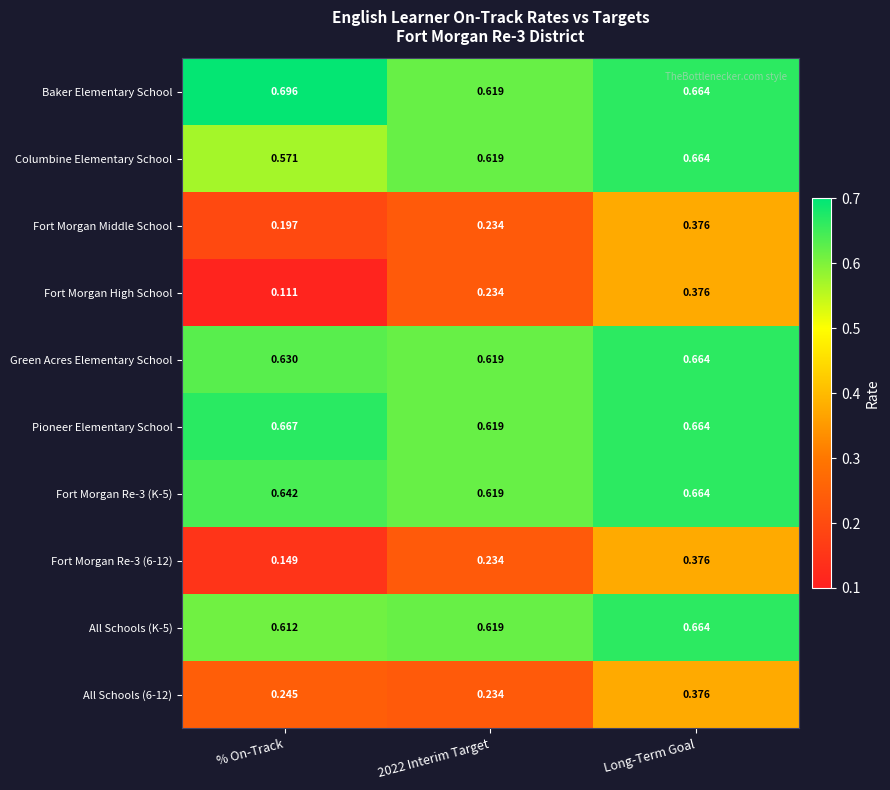

Is the value of Fort Morgan Middle School at 2022 Interim Target greater than the value of All Schools (6-12) at Long-Term Goal?

No